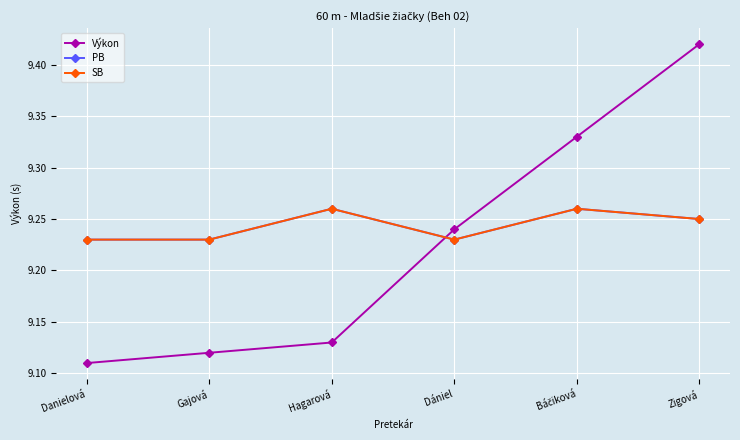

Rank the series by their maximum value, from lowest to highest.

PB, SB, Výkon